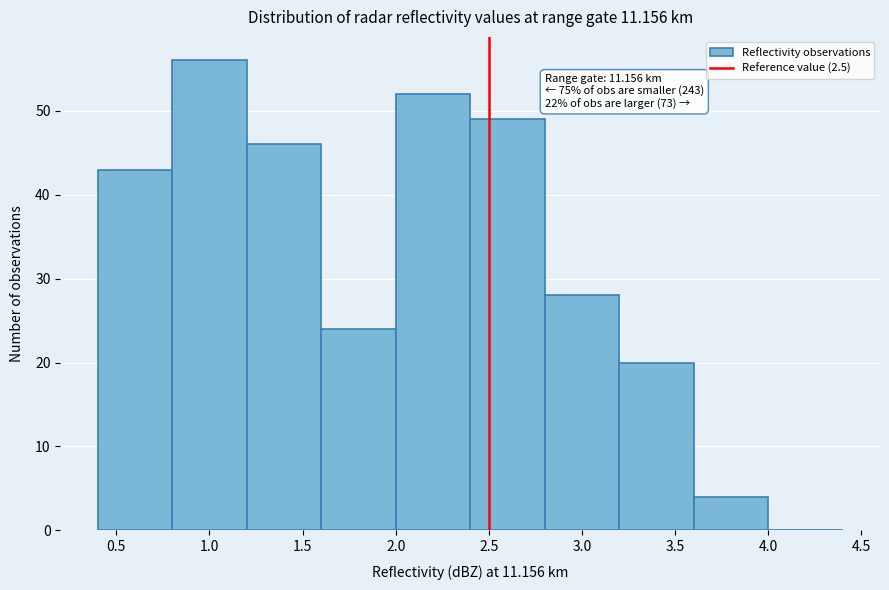

Over which range of the x-axis is the bar tallest?

0.8 to 1.2